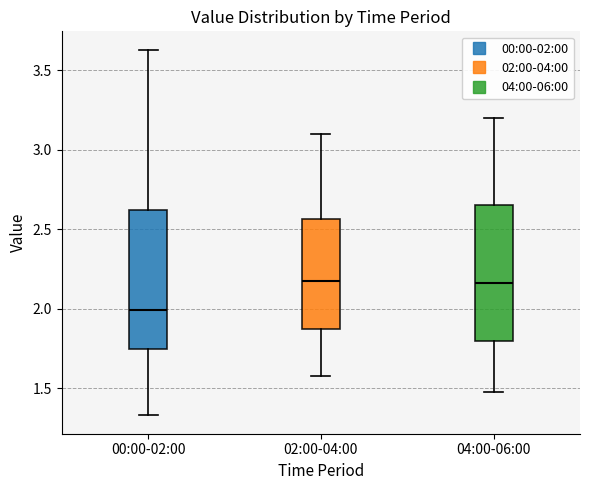

Which box has the lowest median line?

00:00-02:00